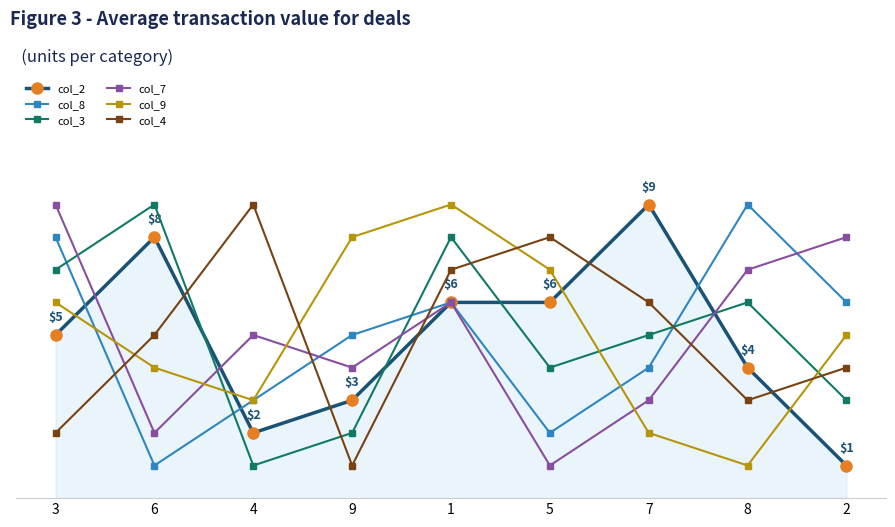

Which series has the largest range (max minus min)?

col_2